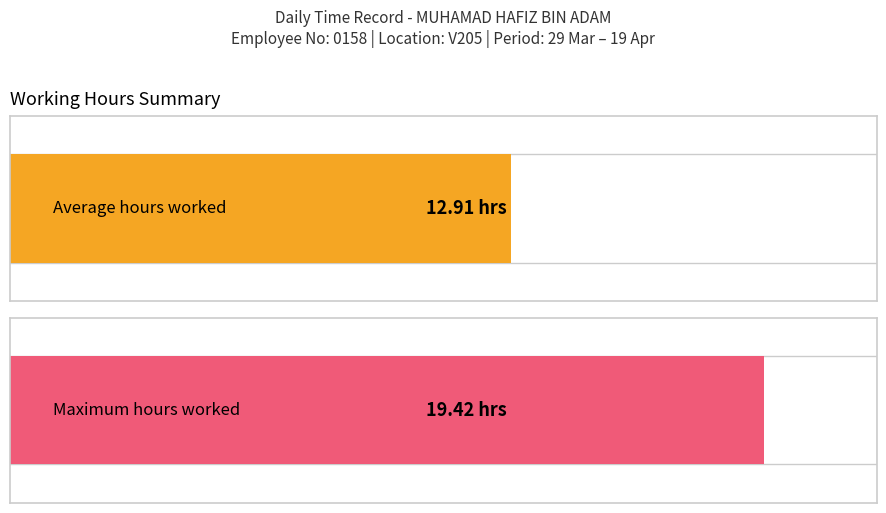

Are the bars grouped side by side (vs. stacked)?

No